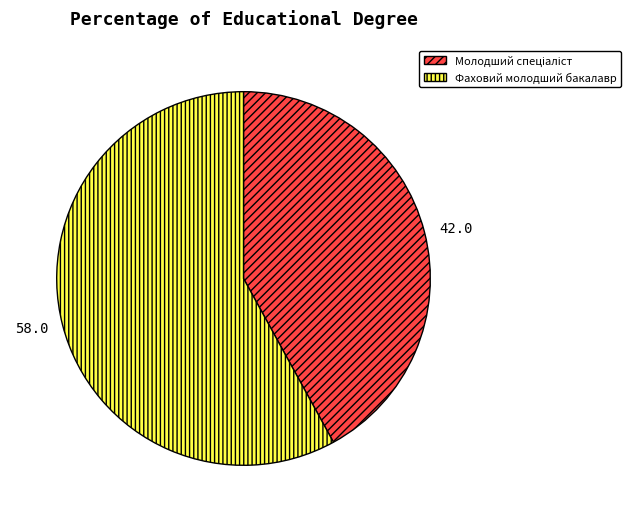

Is it true that Фаховий молодший бакалавр is 46% of the pie?

False